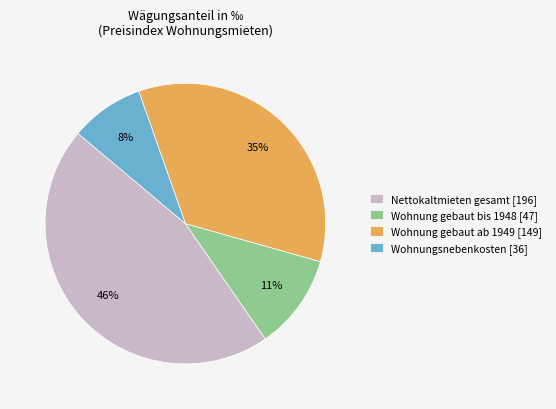

To the nearest percent, what is the difference between the Wohnung gebaut ab 1949 [149] and Wohnung gebaut bis 1948 [47] slice percentages?

24%